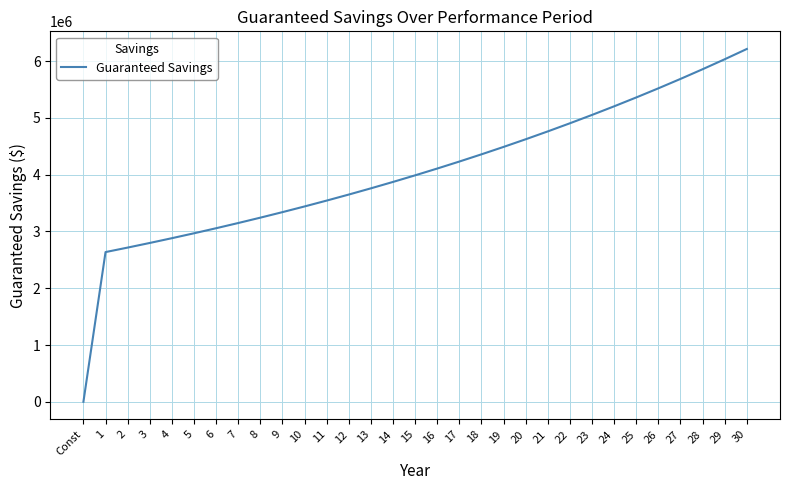

What position from the left is 27?

28